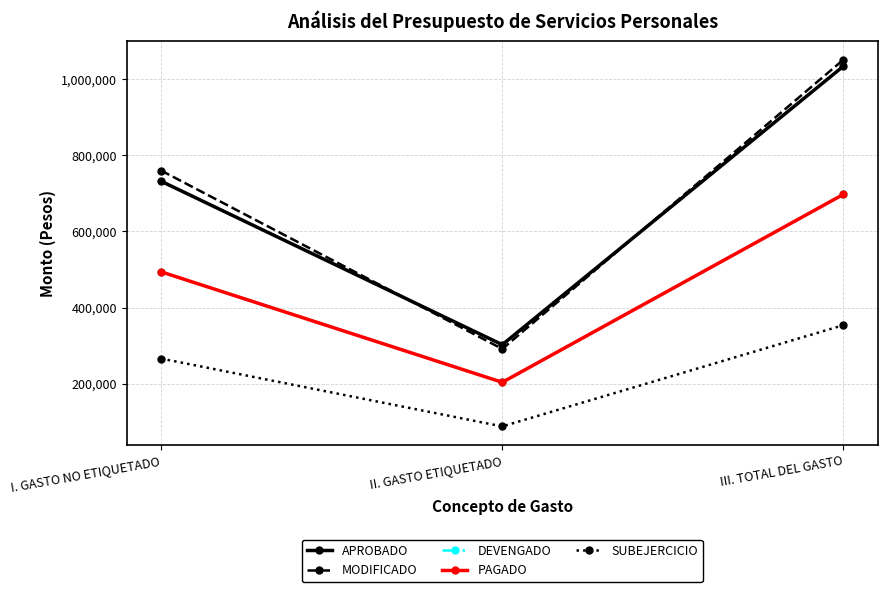

Does the chart have visible grid lines?

Yes